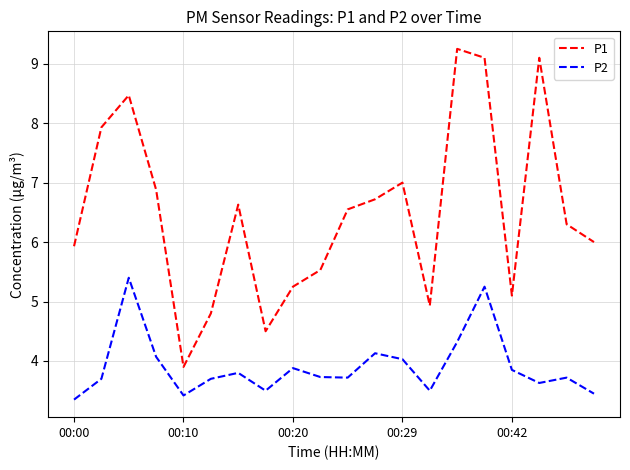

Which series has the widest spread of values?

P1